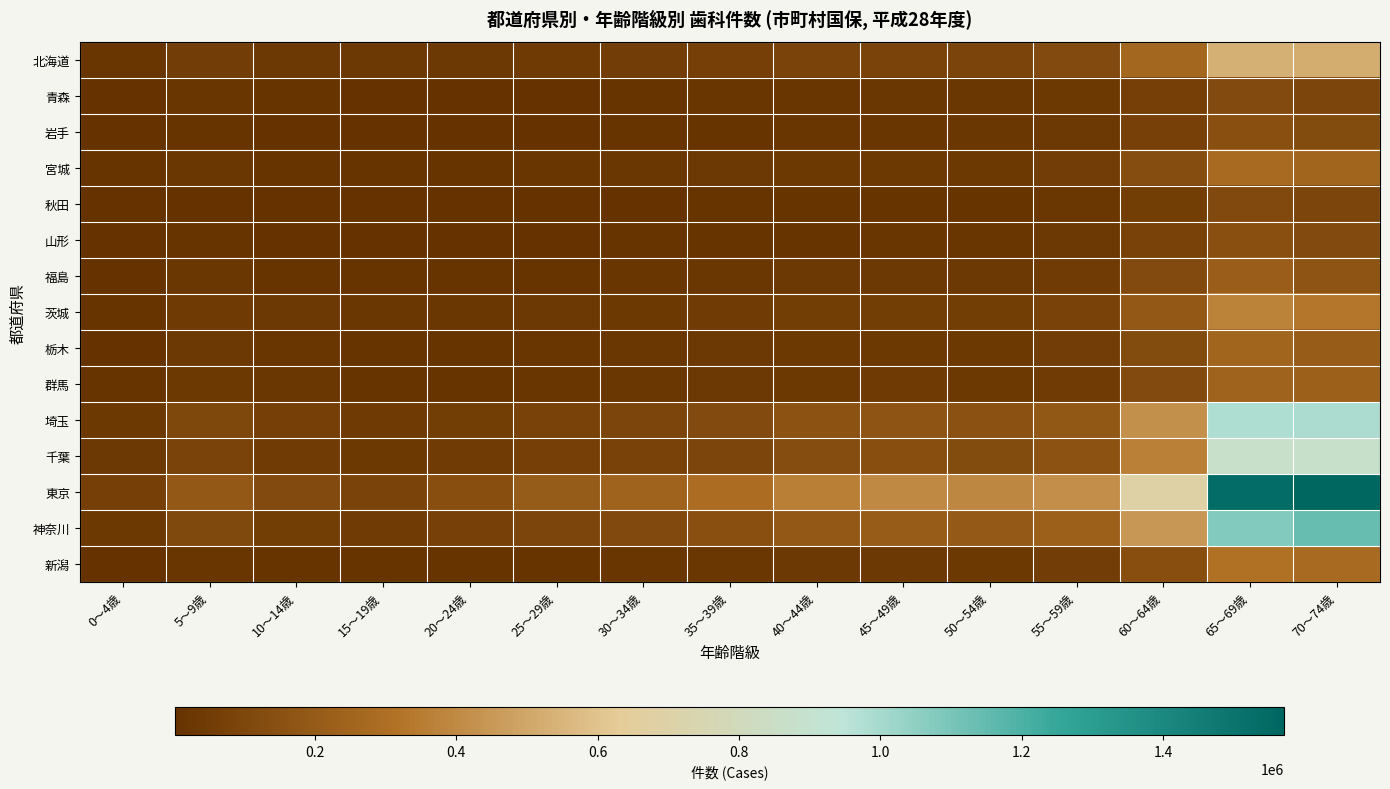

At which category is the sum across all series the highest?

65～69歳